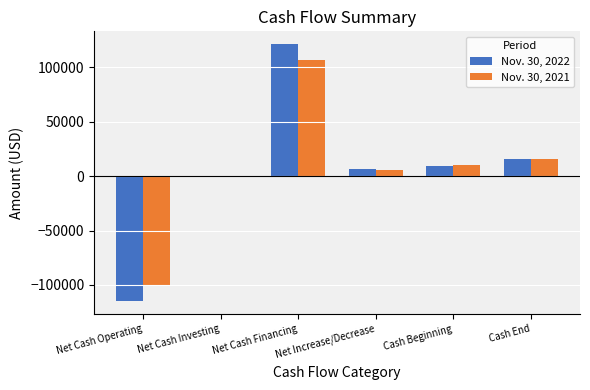

True or false: Nov. 30, 2022 has a value of 15642 at Cash End.

True